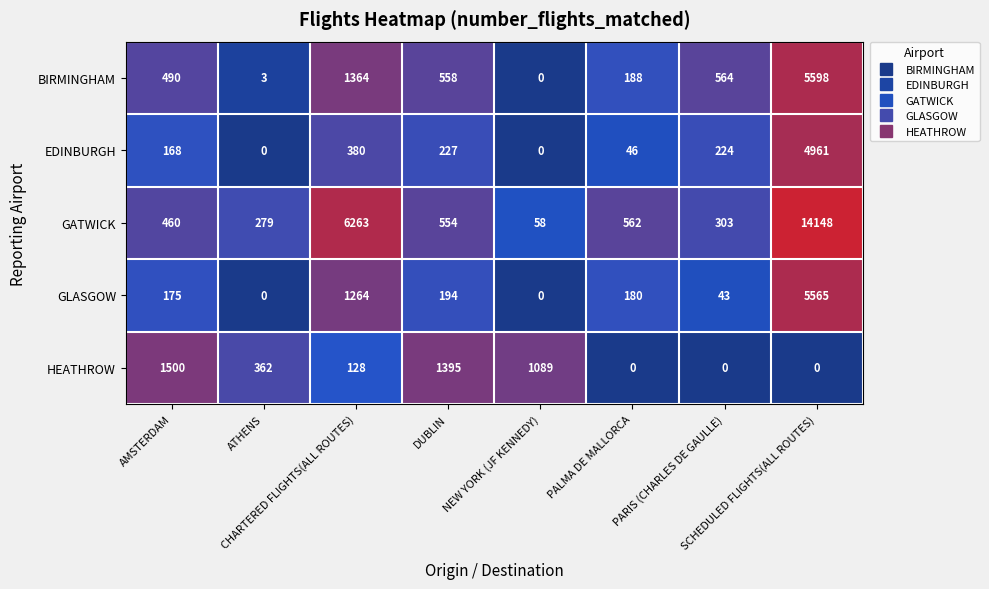

How many categories are shown in the chart?

8